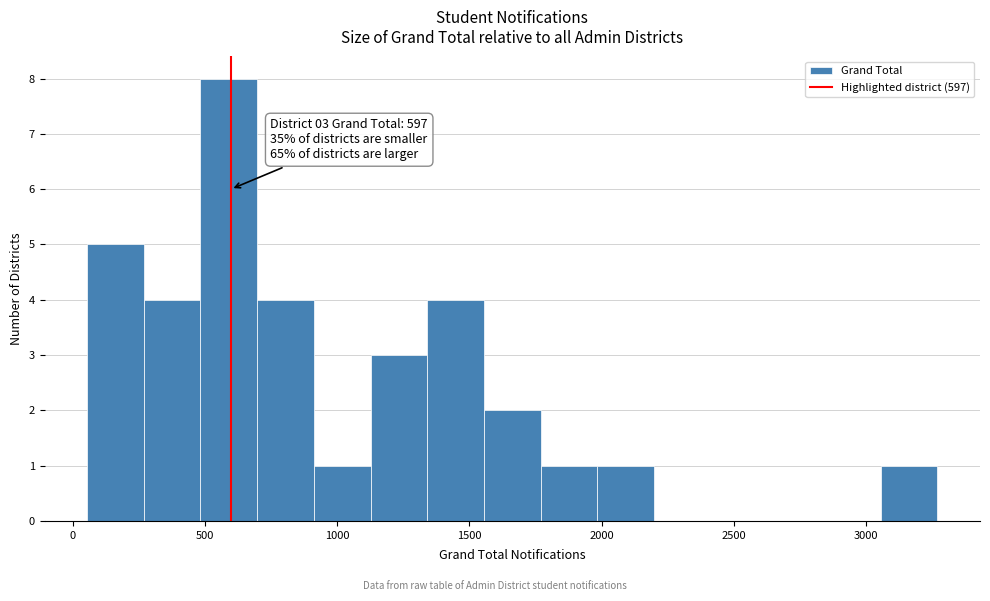

Over which range of the x-axis is the bar tallest?

500 to 700